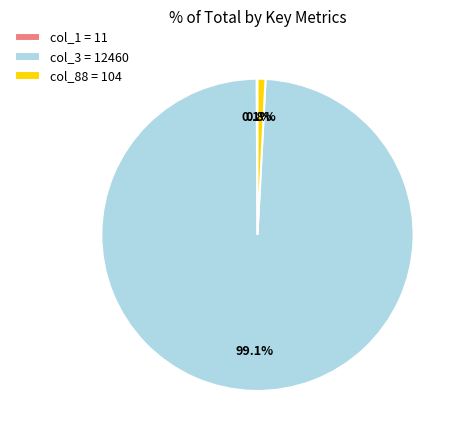

What portion of the pie excludes col_88 = 104?

99.2%